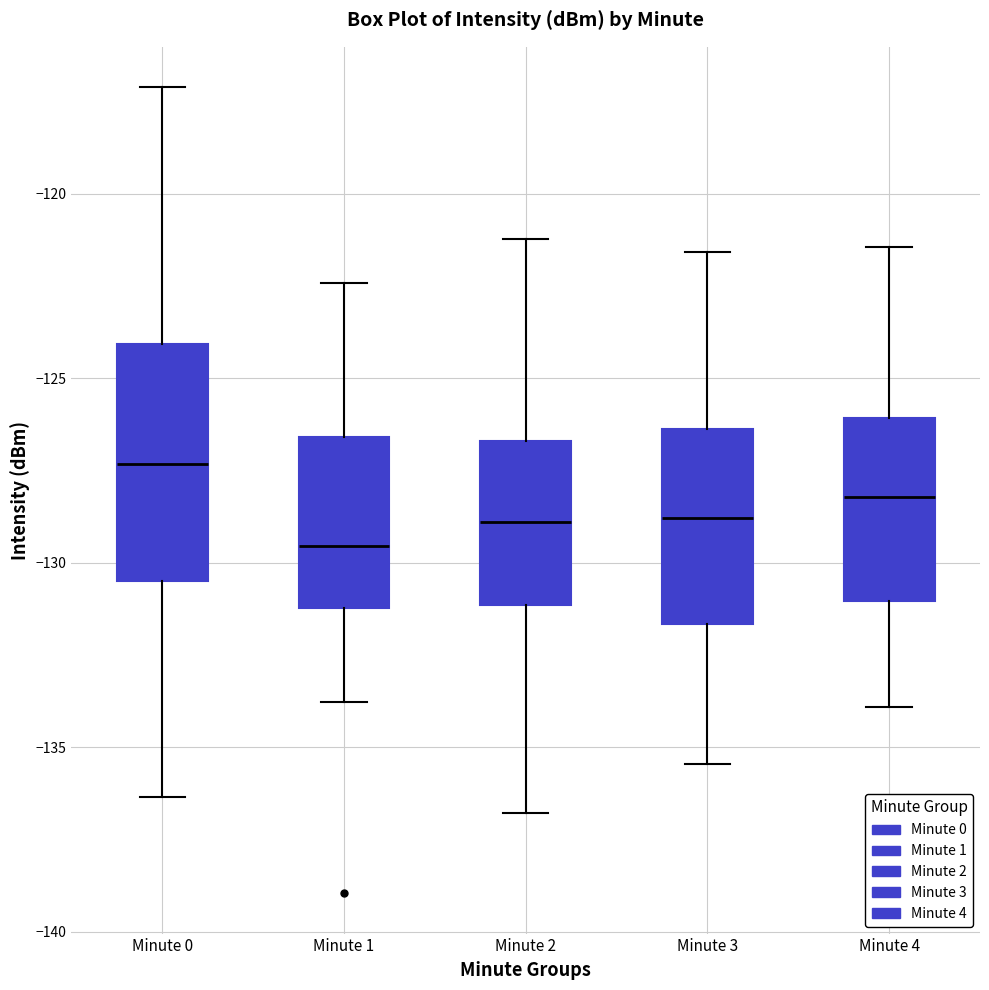

Reading left to right, transcribe this box plot: for each box, give where its median line is, the range the box spans, and where its two whiskers end, as read against the y-axis. The values are not printed on the chart, so give them approximately, as read against the axis.

Minute 0: median -127.5, box -130.5 to -124.0, whiskers -136.5 to -117.0
Minute 1: median -129.5, box -131.0 to -126.5, whiskers -134.0 to -122.5
Minute 2: median -129.0, box -131.0 to -126.5, whiskers -137.0 to -121.0
Minute 3: median -129.0, box -131.5 to -126.5, whiskers -135.5 to -121.5
Minute 4: median -128.0, box -131.0 to -126.0, whiskers -134.0 to -121.5